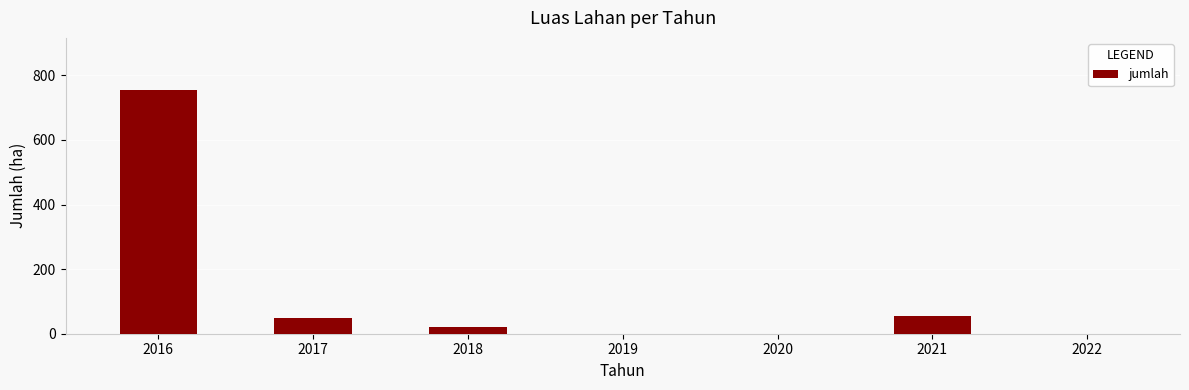

Reading left to right, extract all data points from this chart.

2016=755	2017=49	2018=22	2019=0	2020=0	2021=54	2022=0